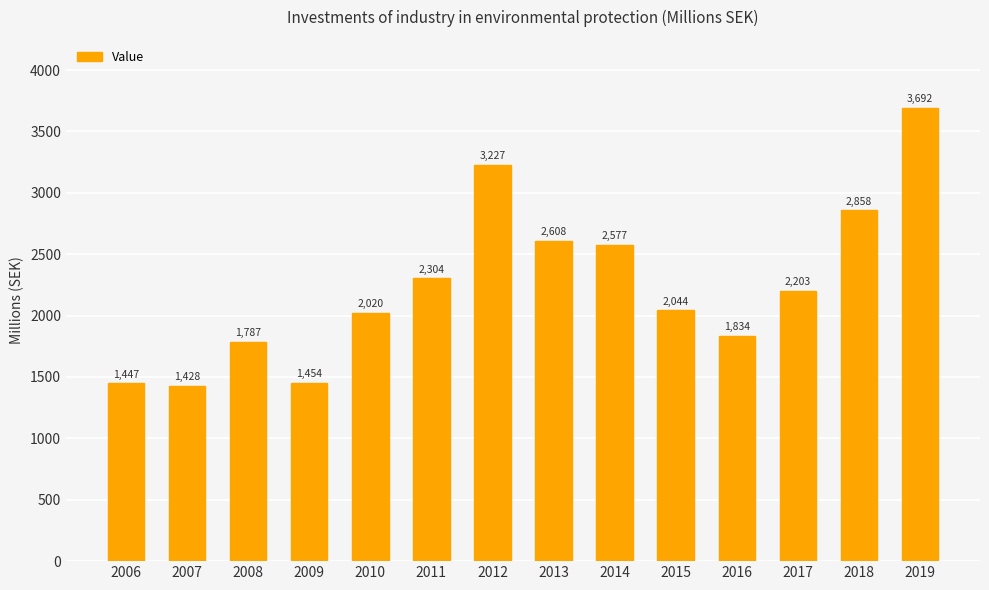

List the labels in order of value, smallest first.

2007, 2006, 2009, 2008, 2016, 2010, 2015, 2017, 2011, 2014, 2013, 2018, 2012, 2019